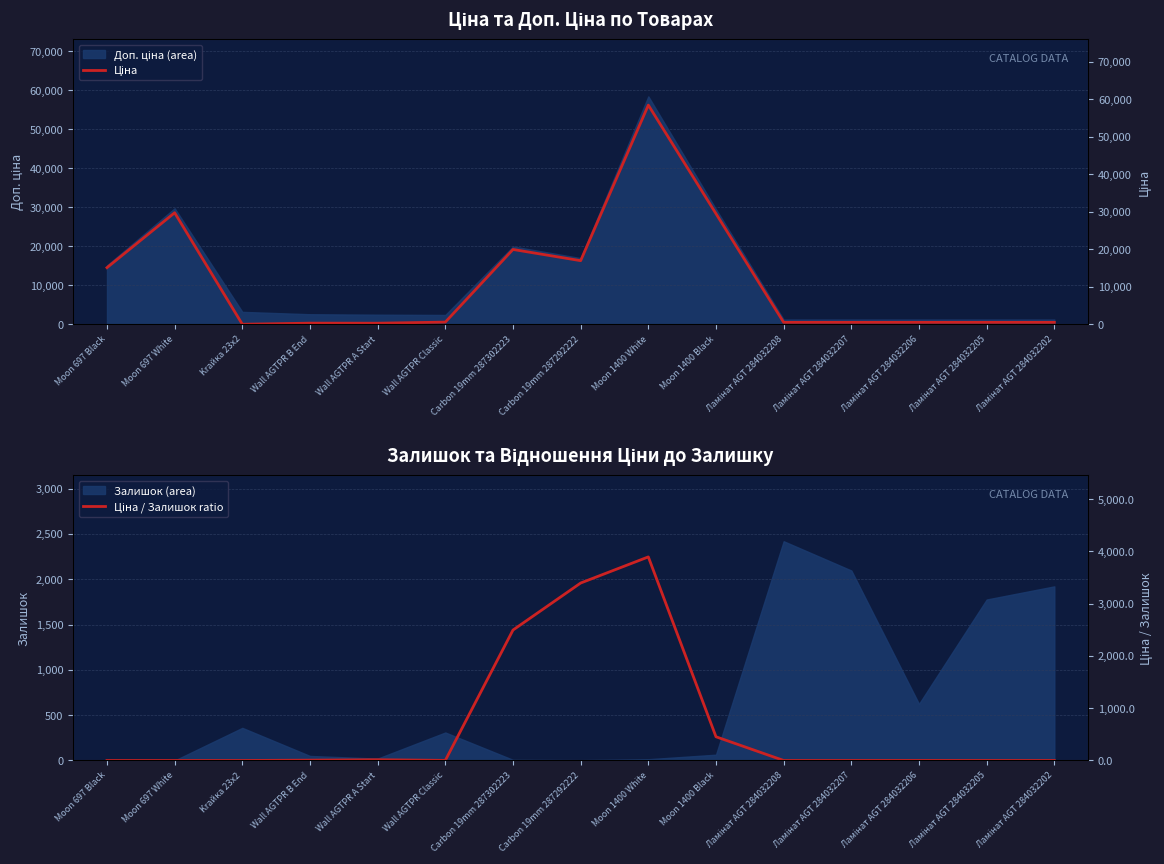

What is the difference between the second highest and minimum values in the Ціна series?

29715.2